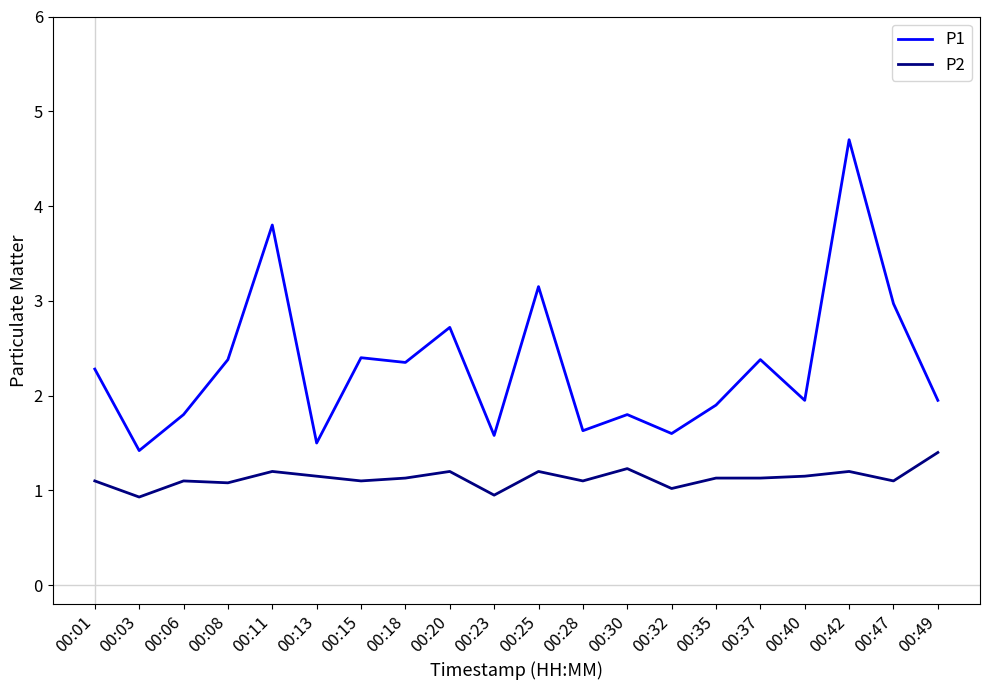

Rank the series by their maximum value, from lowest to highest.

P2, P1